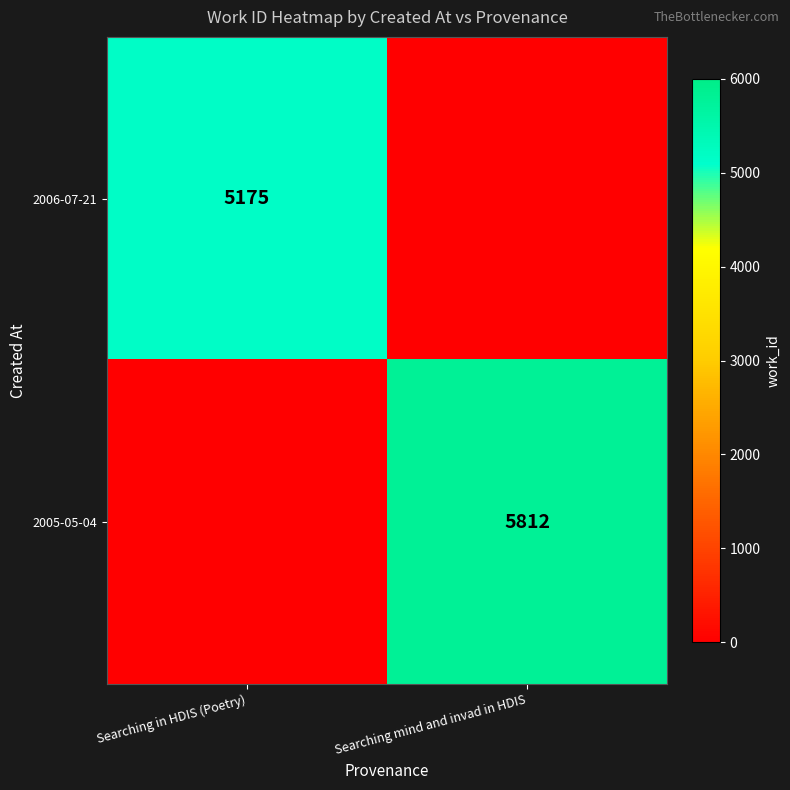

The value of 2006-07-21 at Searching in HDIS (Poetry) is 5175. True or false?

True